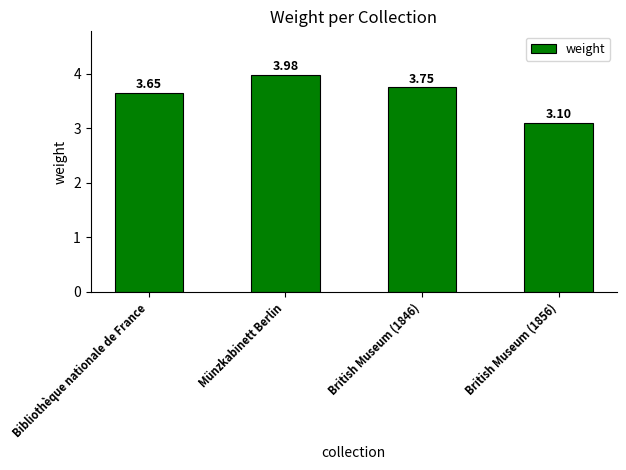

What is the difference between the maximum and second lowest values?

0.3